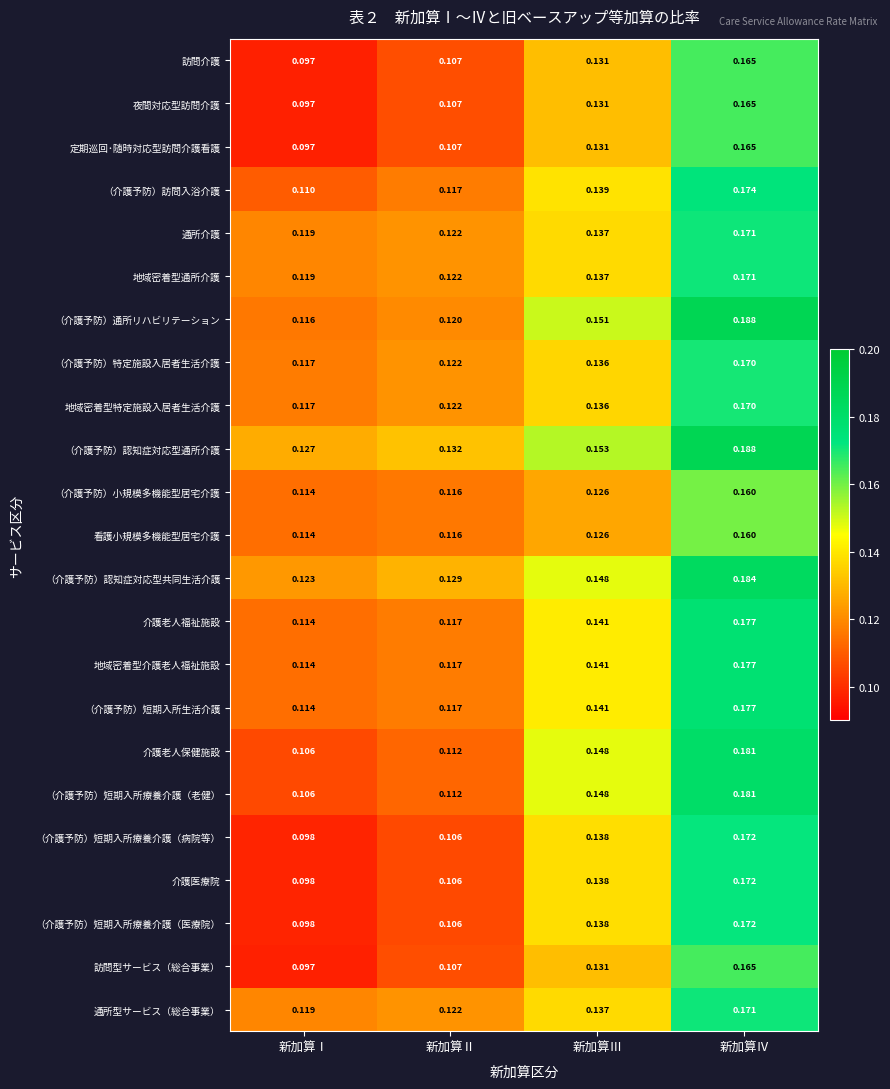

Rank the categories by 訪問型サービス（総合事業） value from lowest to highest.

新加算Ⅰ, 新加算Ⅱ, 新加算Ⅲ, 新加算Ⅳ